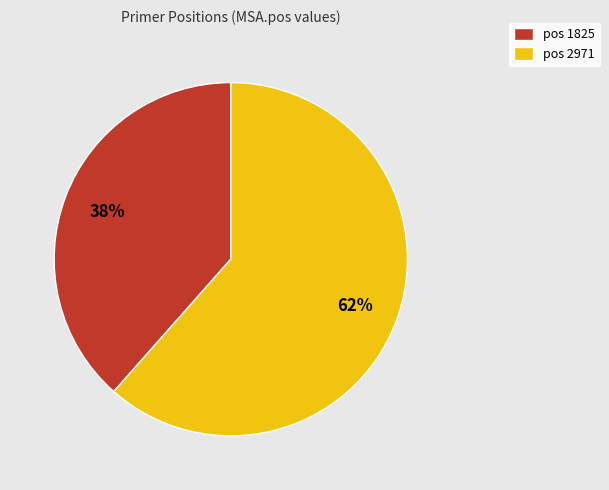

What percentage is the pos 1825 slice, to the nearest percent?

38%